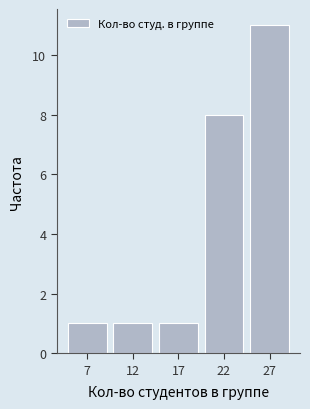

Reading right to left, transcribe all the data shown in this chart.

11	8	1	1	1